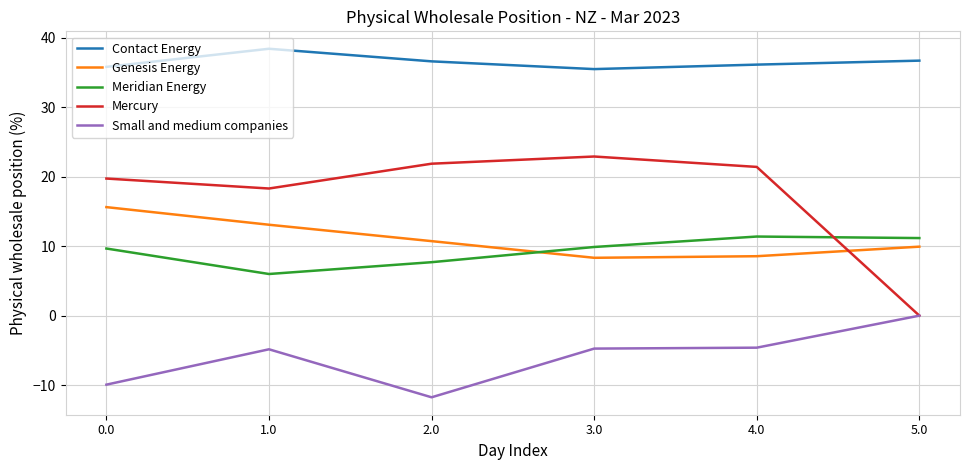

Is the value of Contact Energy at 1.0 greater than the value of Meridian Energy at 0.0?

Yes